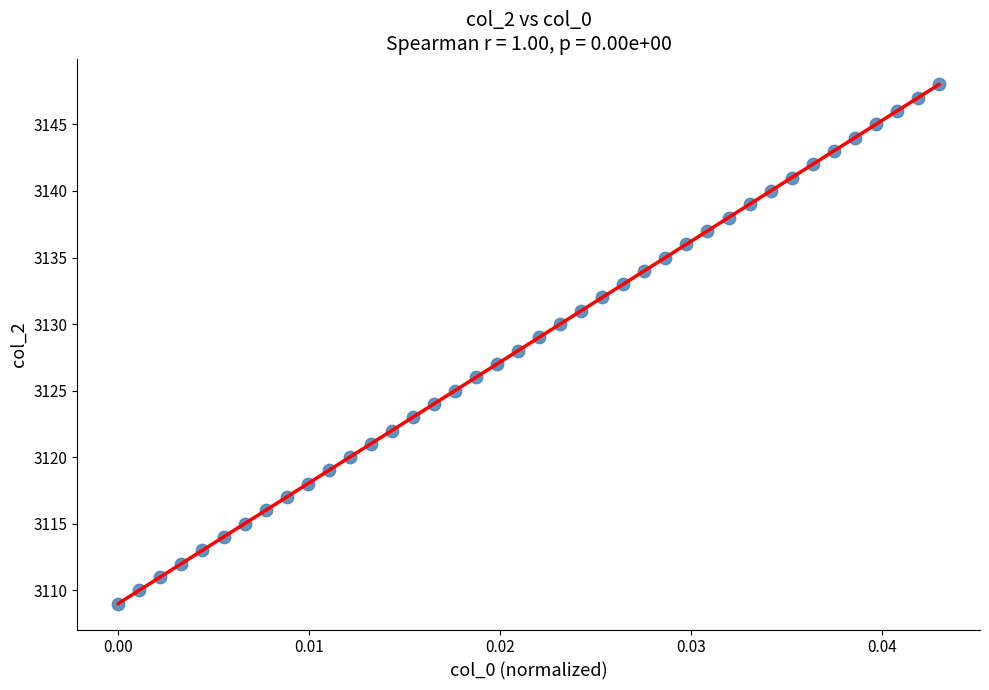

What is the range of Y values (max minus min)?

39